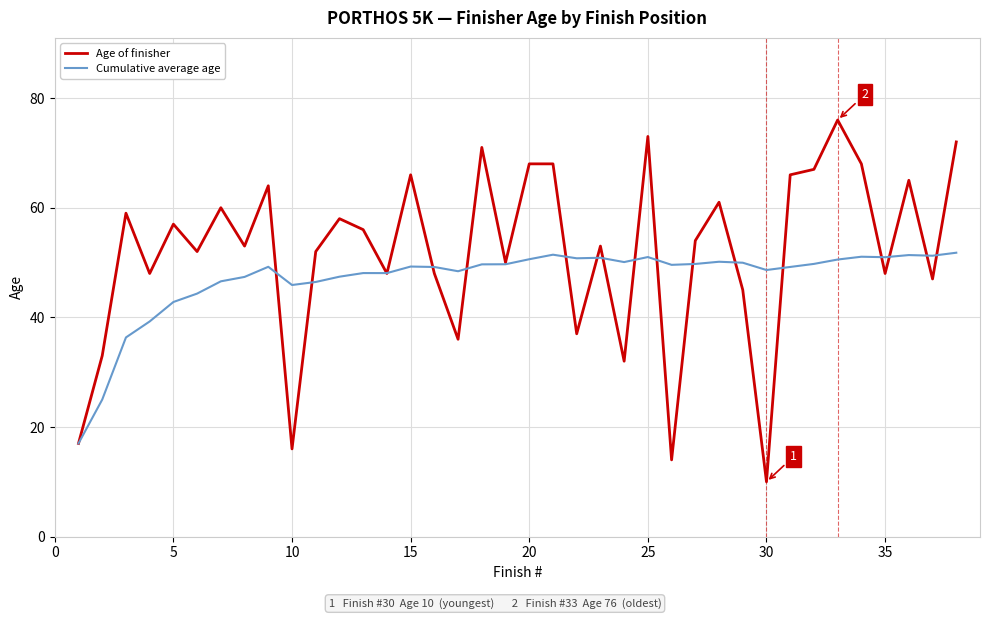

What is the smallest value displayed?

10.0